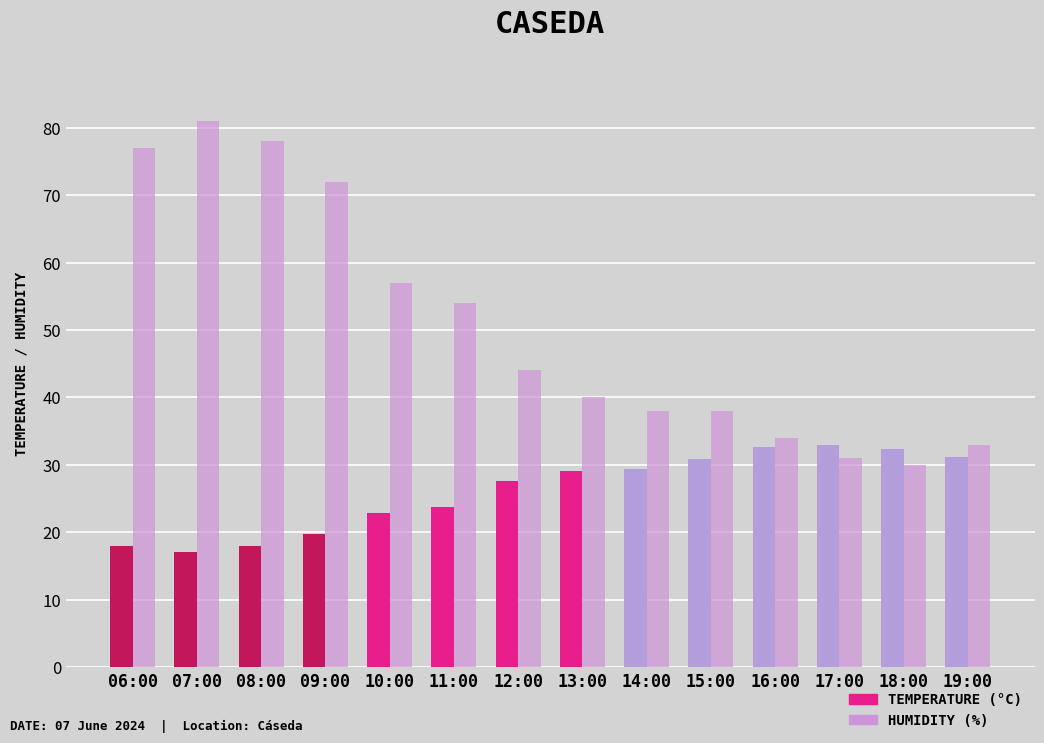

At which category does the chart reach its peak across all series?

07:00